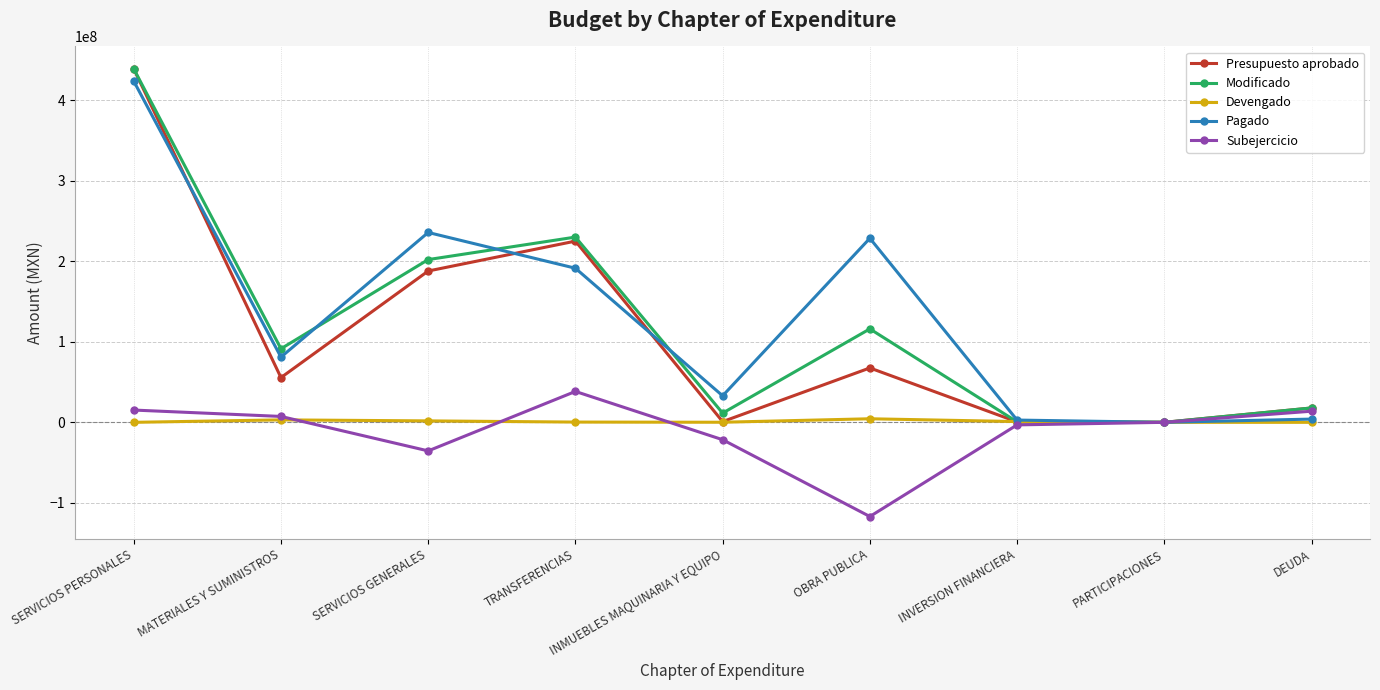

In Modificado, how many points are lower than both neighbors (excluding endpoints)?

3